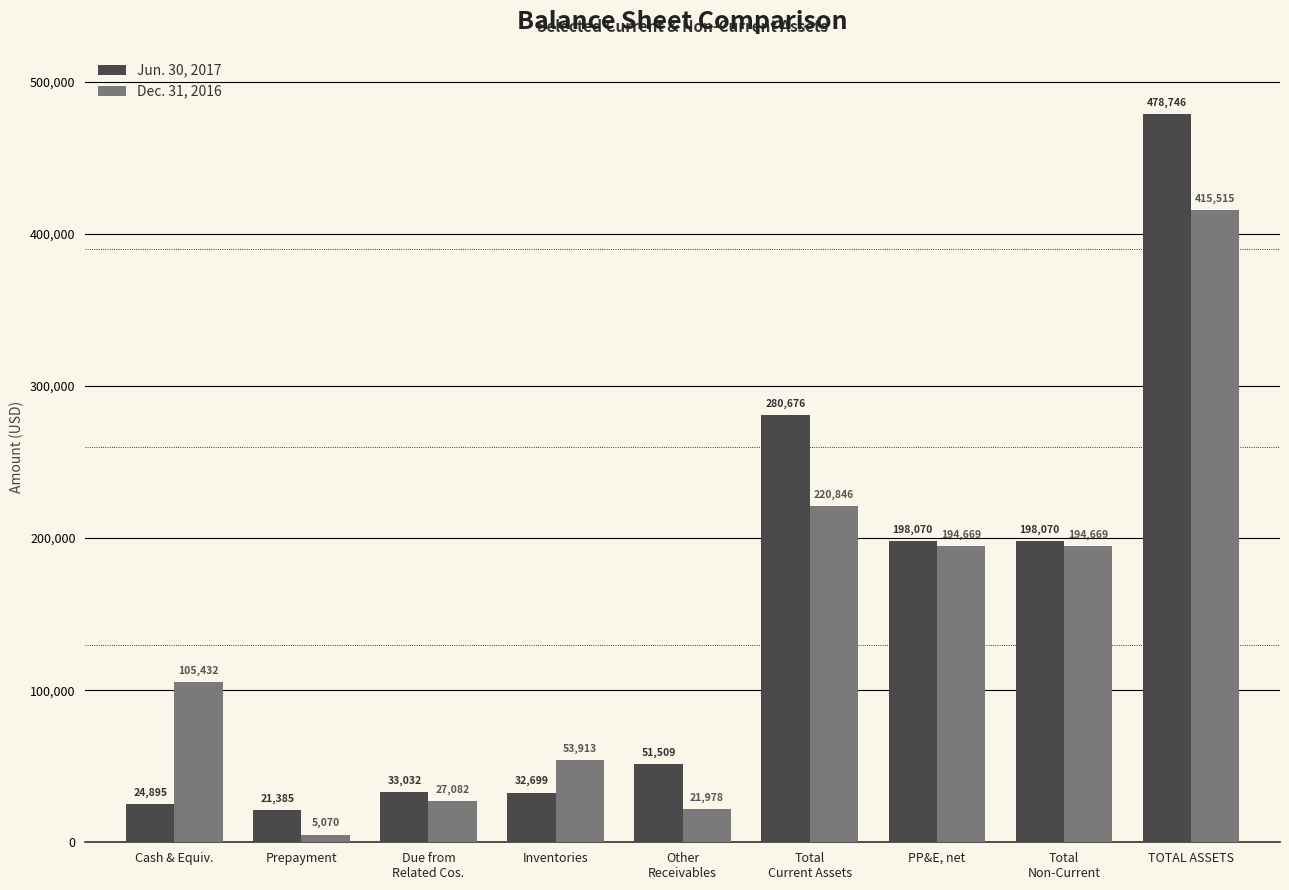

Is it true that Dec. 31, 2016 equals 45745 at Due from
Related Cos.?

False